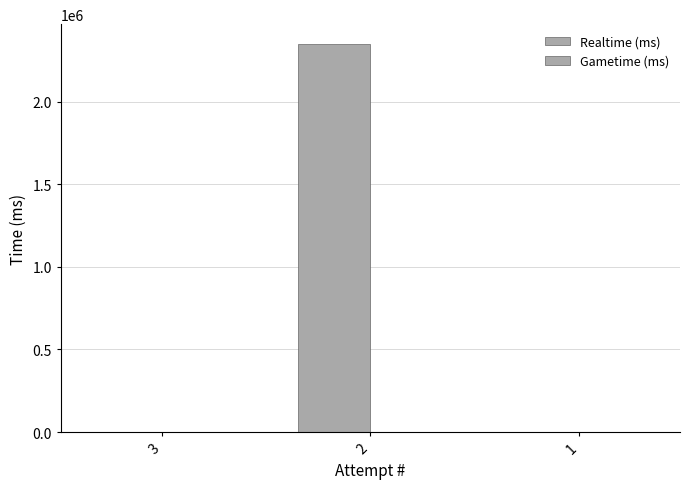

How many data points does each series have?

3